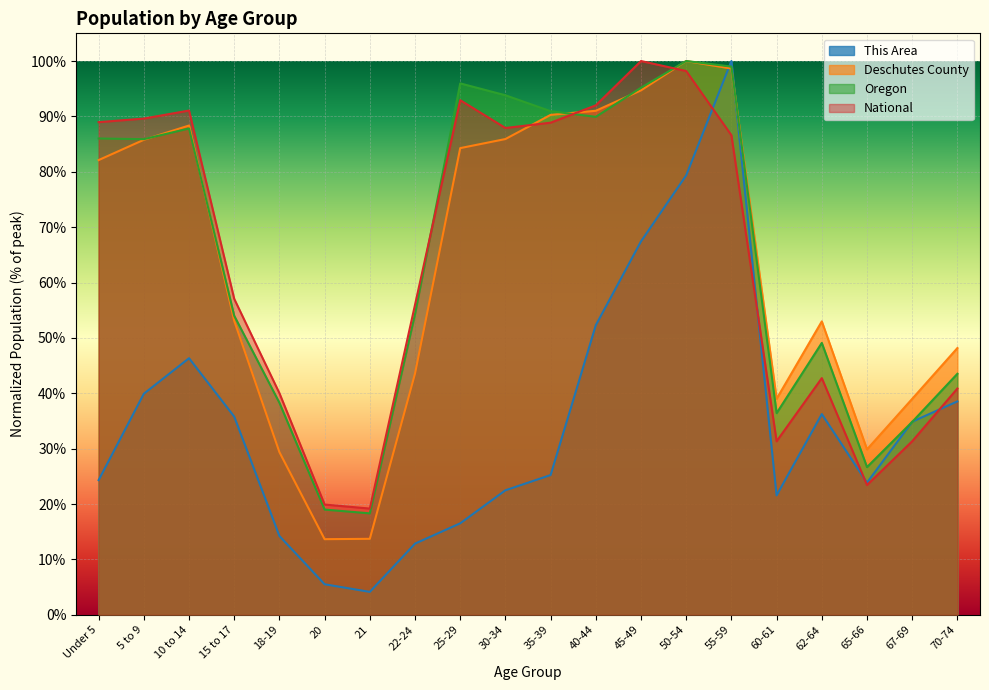

How many interior local valleys does the This Area series have?

3